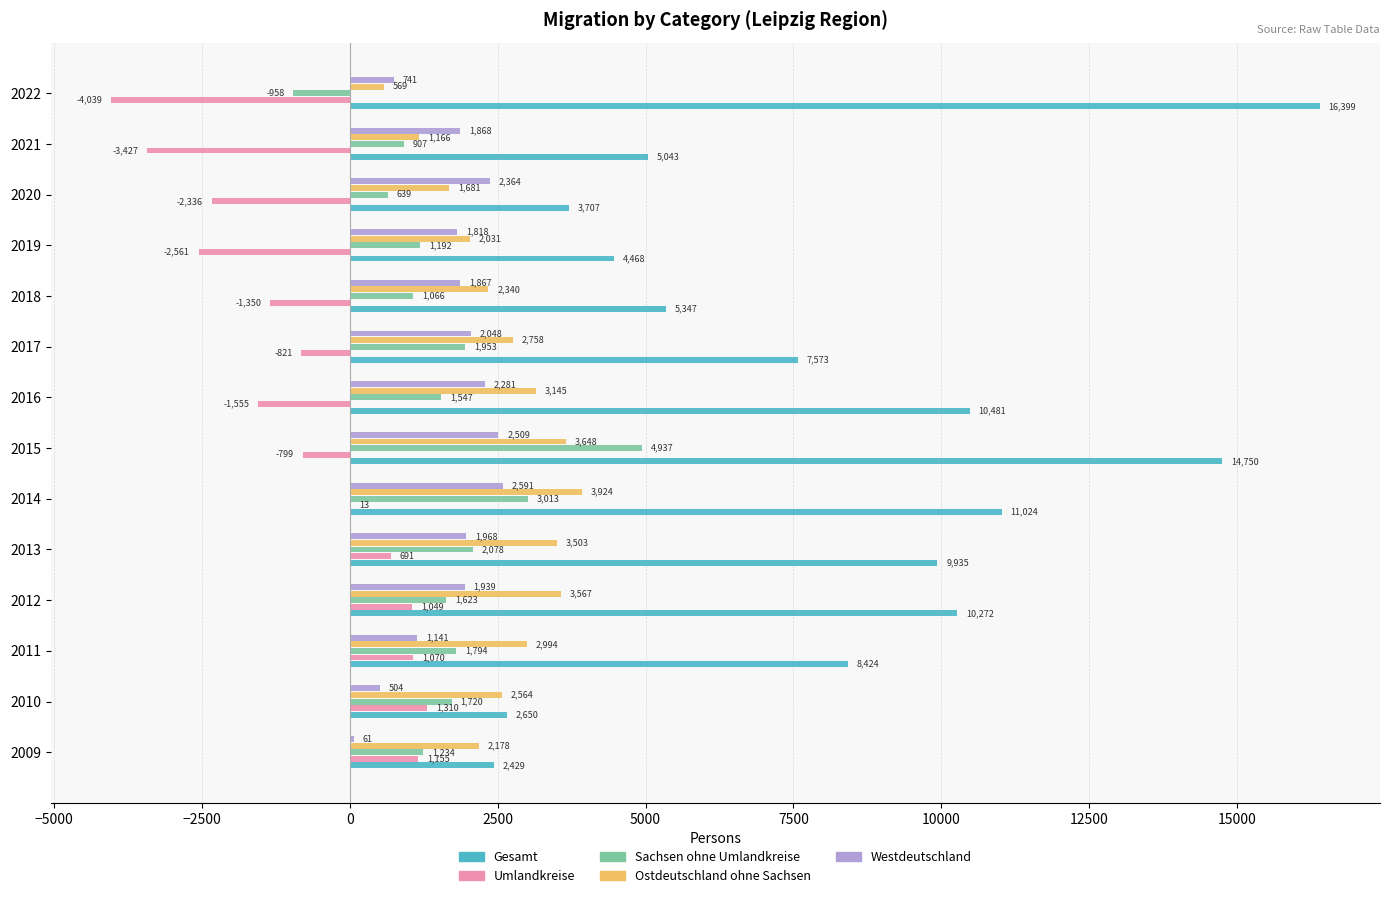

What is the approximate value of Gesamt at 2017, to the nearest 10?

7570